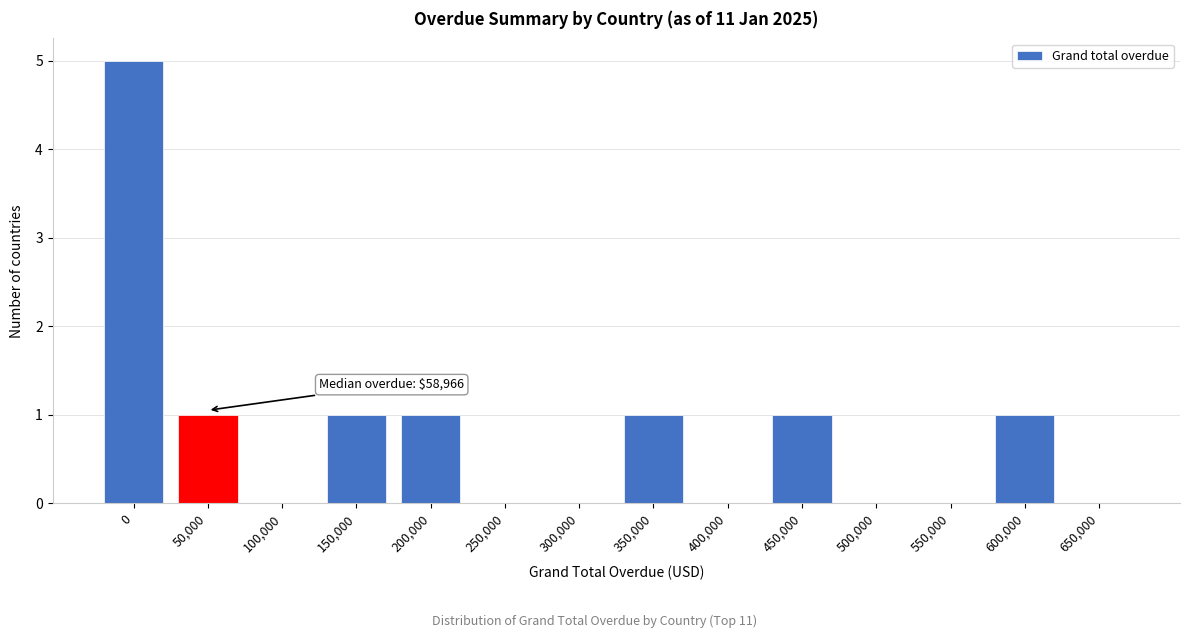

Reading left to right, transcribe all the data shown in this chart.

0=5	50,000=1	100,000=0	150,000=1	200,000=1	250,000=0	300,000=0	350,000=1	400,000=0	450,000=1	500,000=0	550,000=0	600,000=1	650,000=0